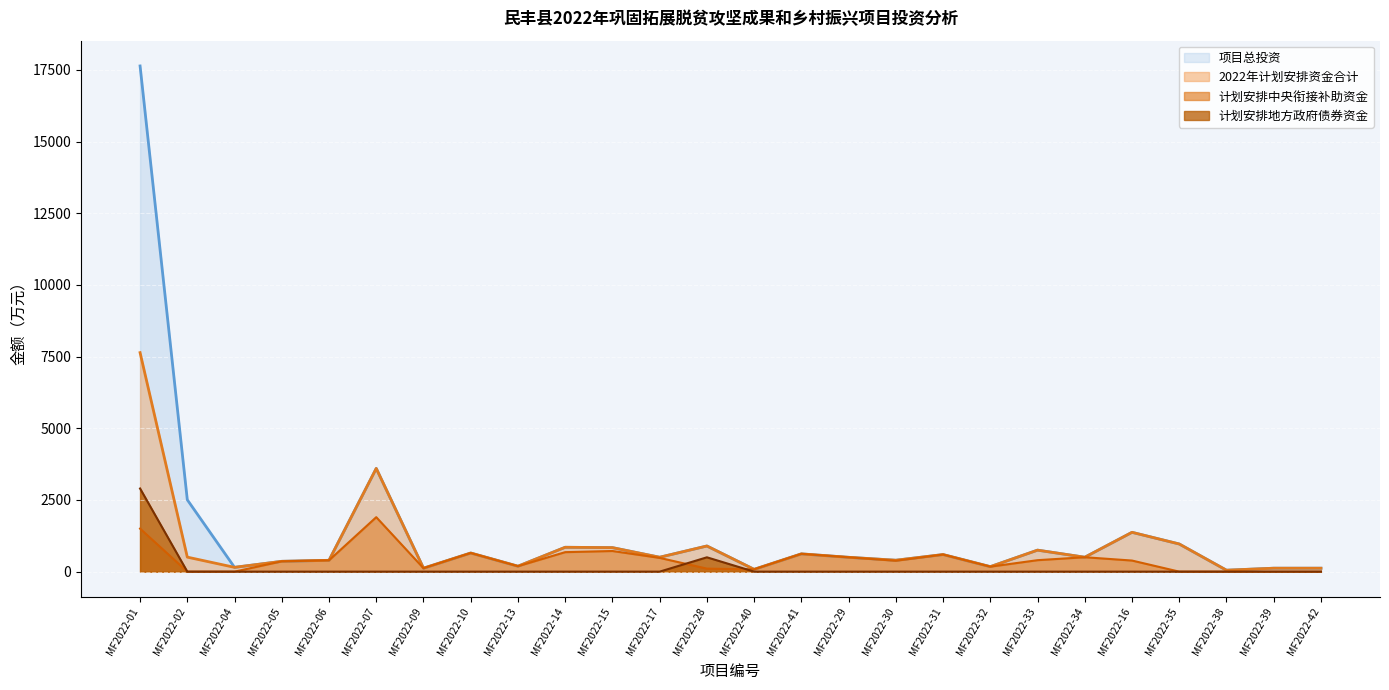

What are all the series names shown in the legend?

项目总投资, 2022年计划安排资金合计, 计划安排中央衔接补助资金, 计划安排地方政府债券资金